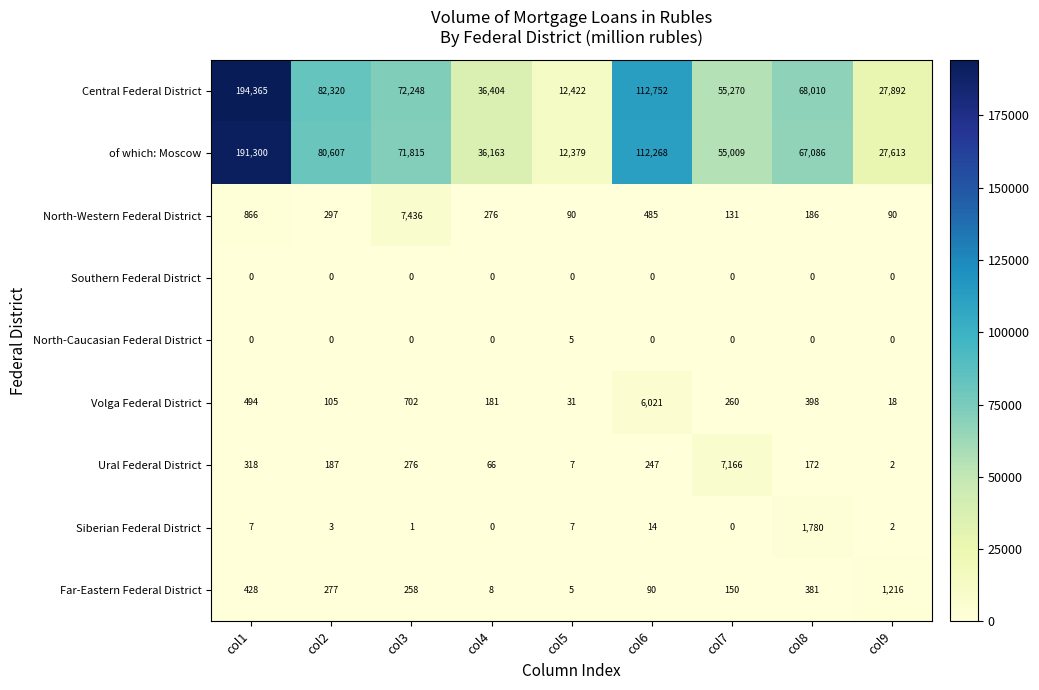

Which series has the largest range (max minus min)?

Central Federal District